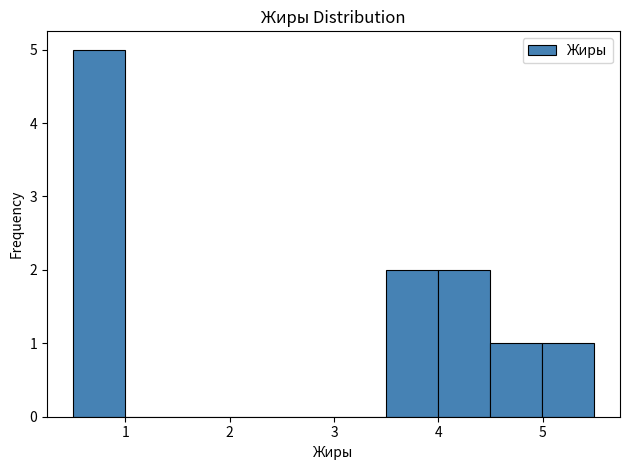

Which range on the x-axis has the tallest bar?

0.5 to 1.0